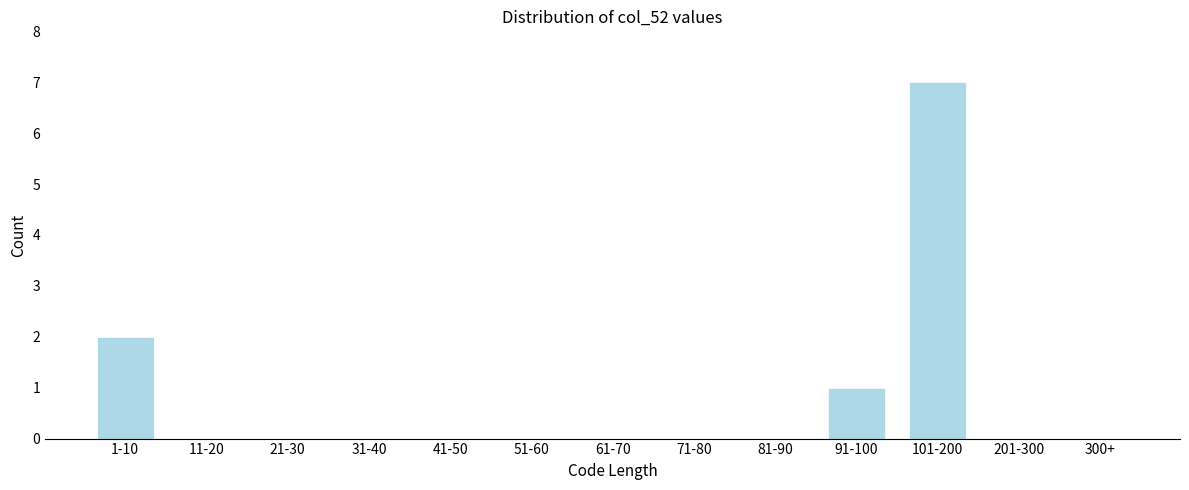

Reading right to left, extract all data points from this chart.

300+=0	201-300=0	101-200=7	91-100=1	81-90=0	71-80=0	61-70=0	51-60=0	41-50=0	31-40=0	21-30=0	11-20=0	1-10=2